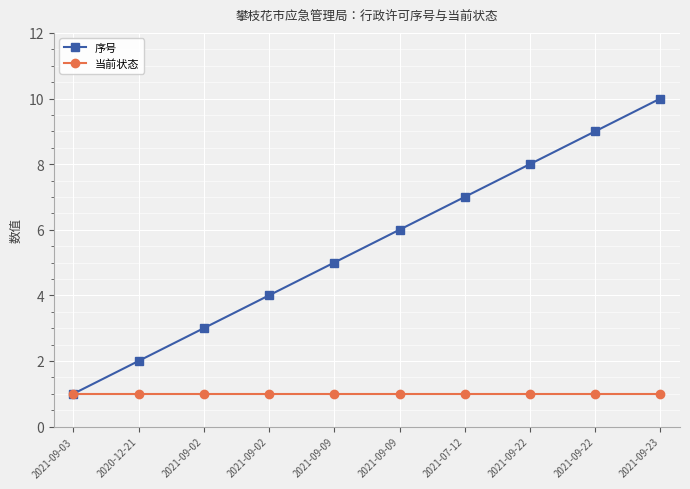

Is this an area chart (filled region under the line)?

No